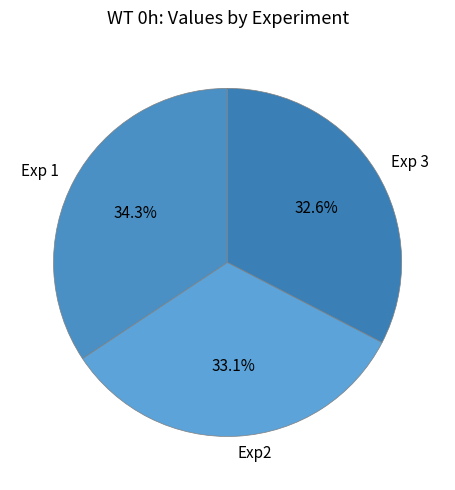

Combined, do Exp 3 and Exp2 account for over 50%?

Yes